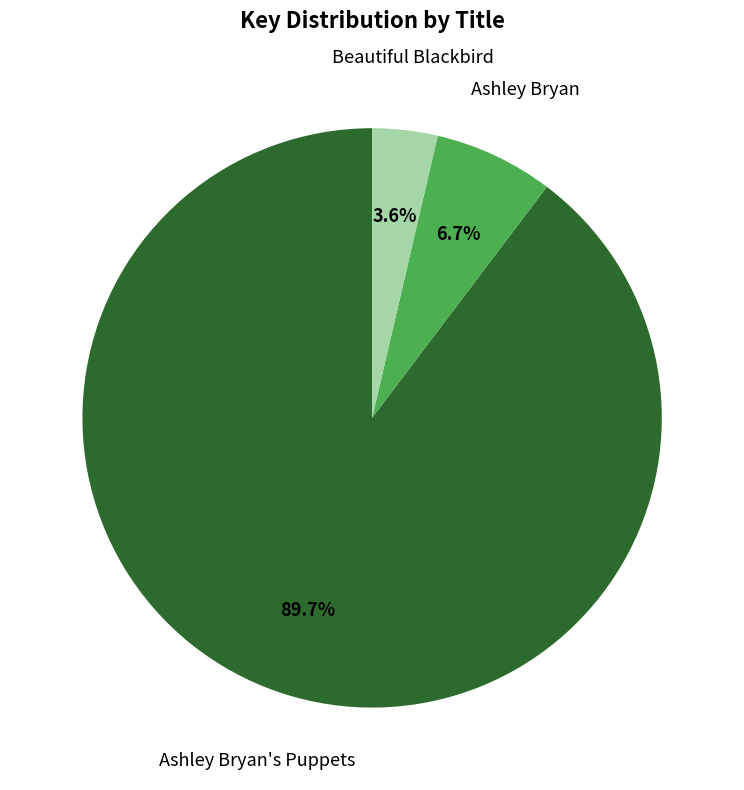

Is there a majority slice in this chart?

Yes